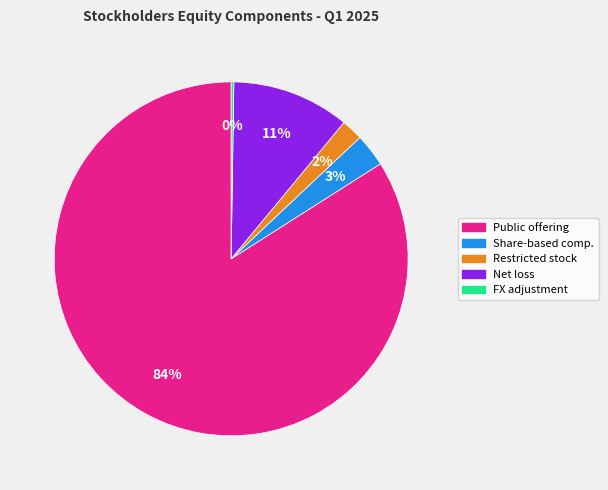

To the nearest percent, what is the difference between the largest and smallest slice percentages?

84%